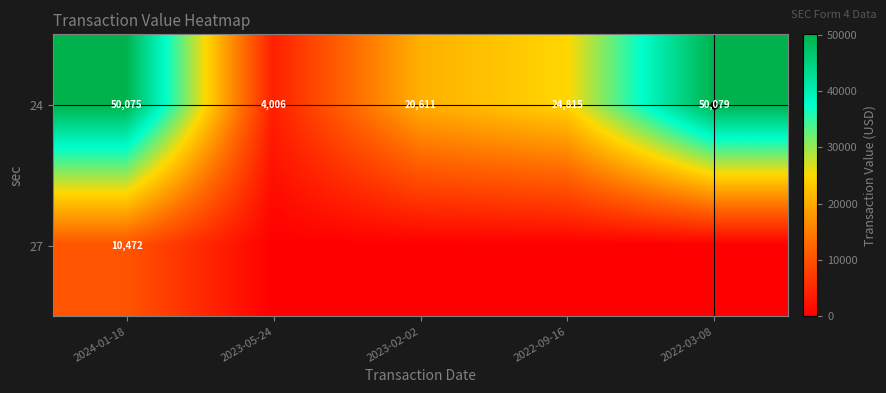

What is the difference between the 24 values at 2023-05-24 and 2023-02-02?

16605